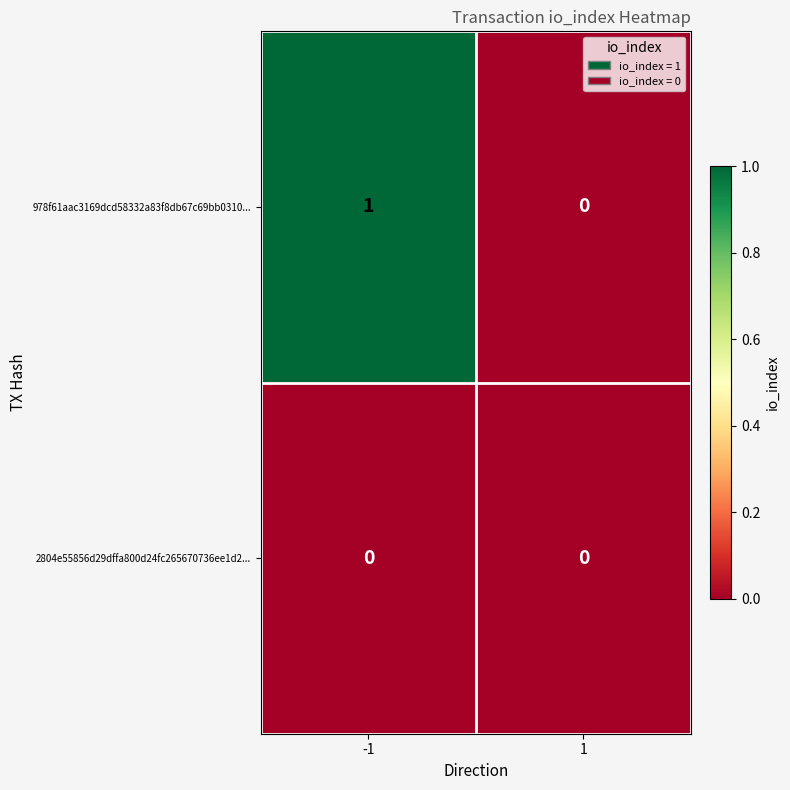

The value of 978f61aac3169dcd58332a83f8db67c69bb0310... at -1 is 1. True or false?

True